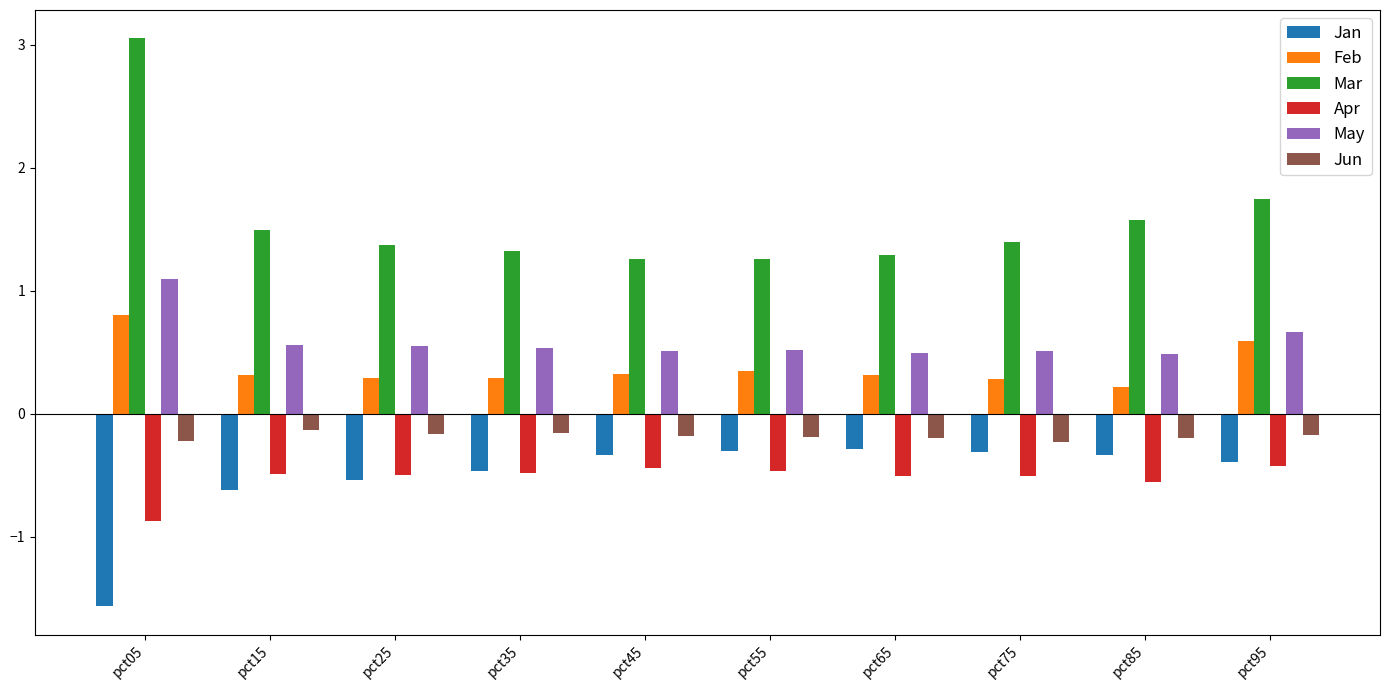

What is the spread (max minus min) of values at pct45?

1.7